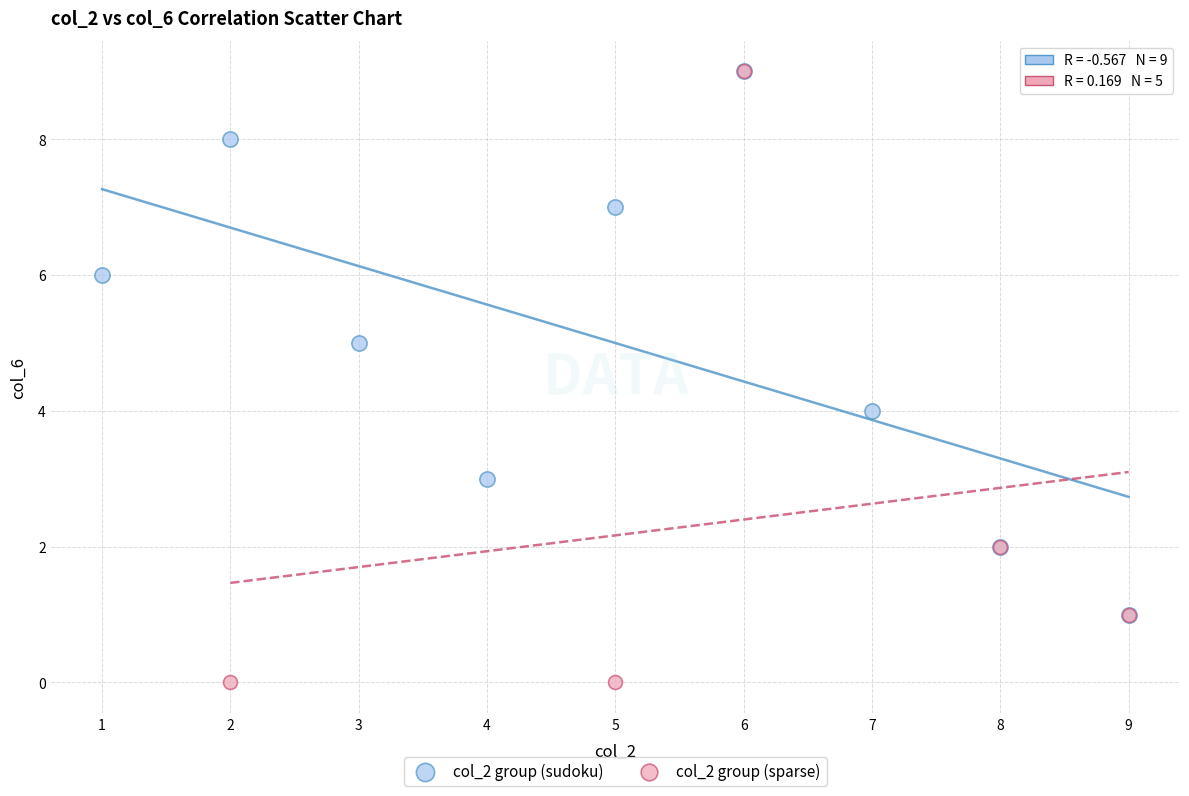

Which series reaches the minimum Y coordinate?

col_2 group (sparse)